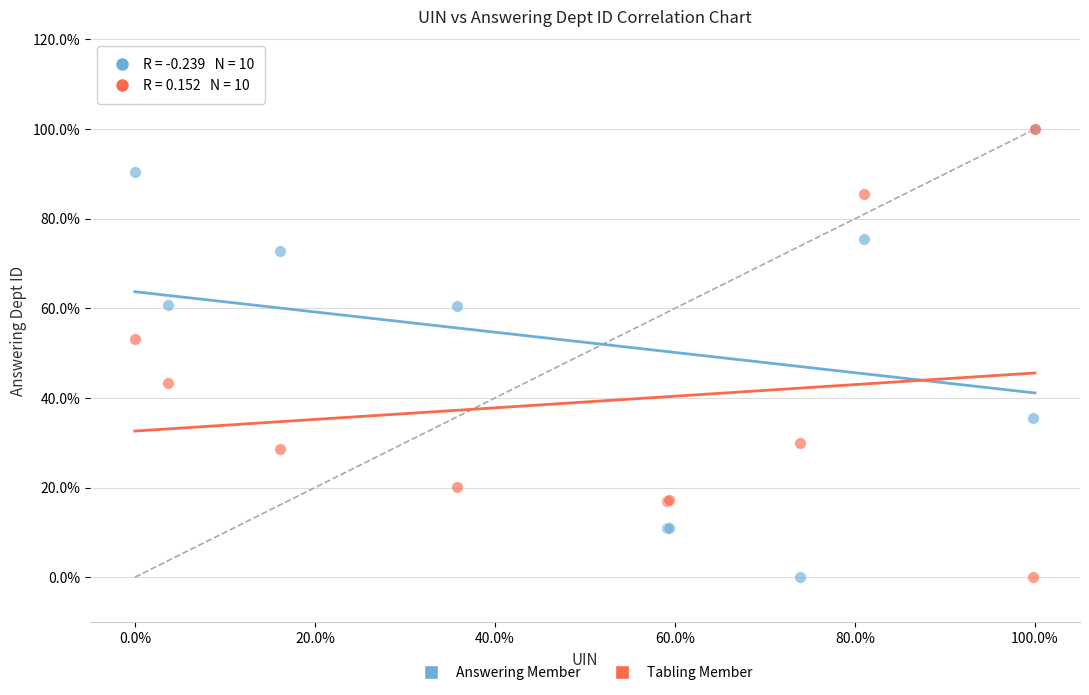

What are all the series names shown in the legend?

Answering Member, Tabling Member